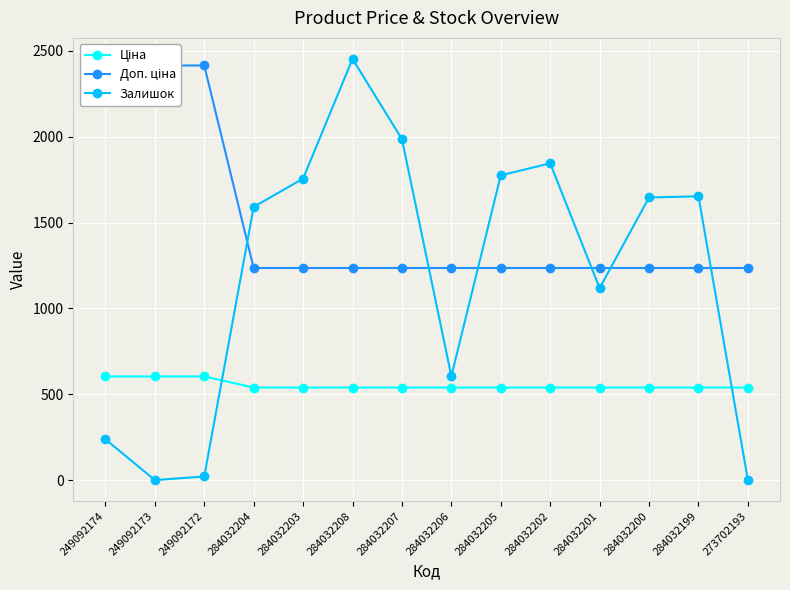

Is it true that Ціна equals 339.2 at 284032205?

False